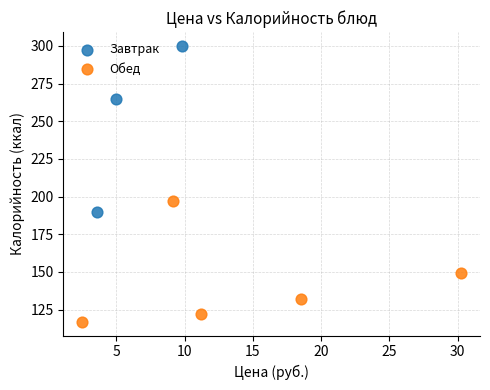

What are all the series names shown in the legend?

Завтрак, Обед